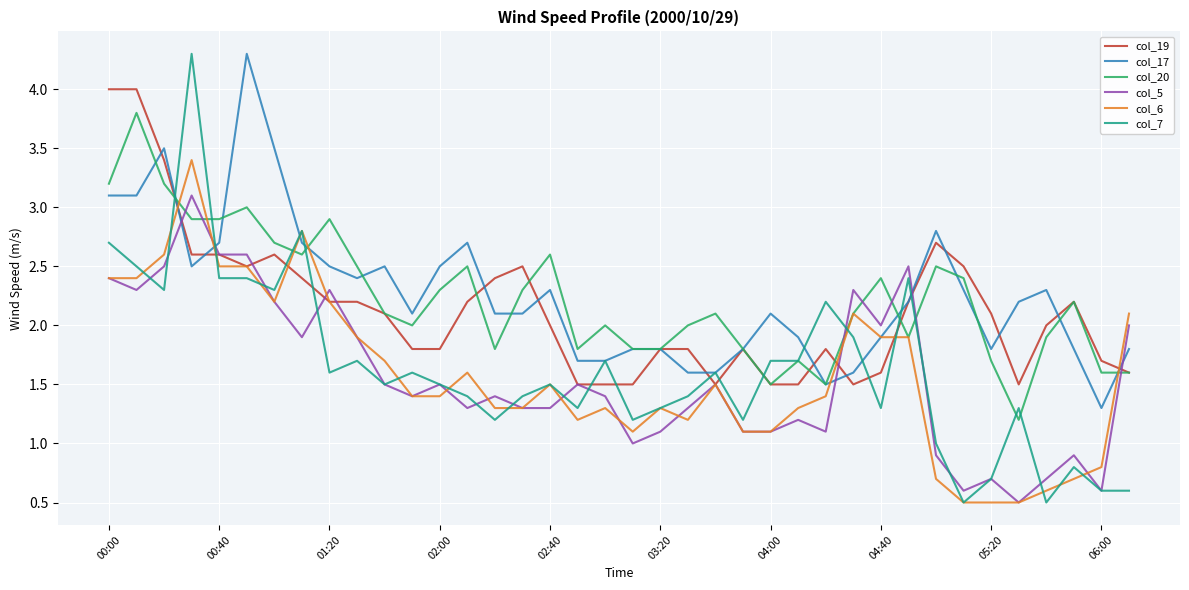

What is the minimum value shown in the chart?

0.5